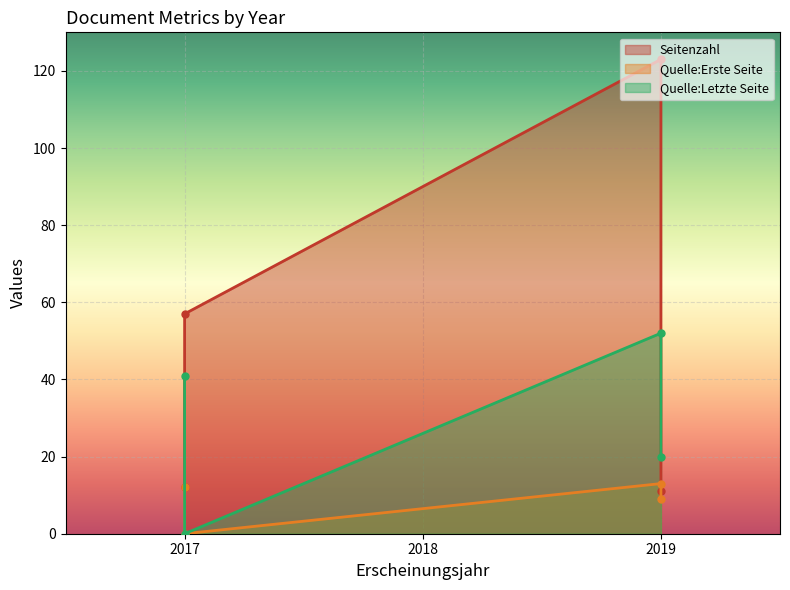

At which label does Quelle:Erste Seite reach its peak?

2019 (42615)